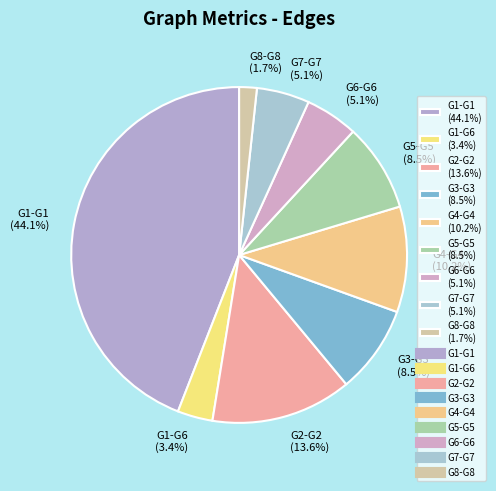

The G7-G7 slice represents 1% of the pie. True or false?

False